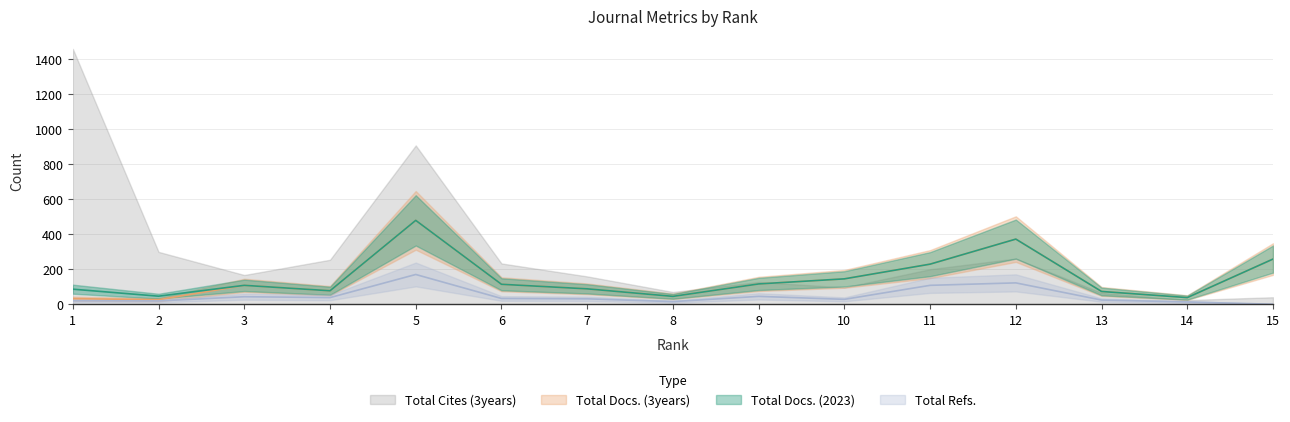

Is it true that Total Docs. (2023) equals 38 at 13?

False